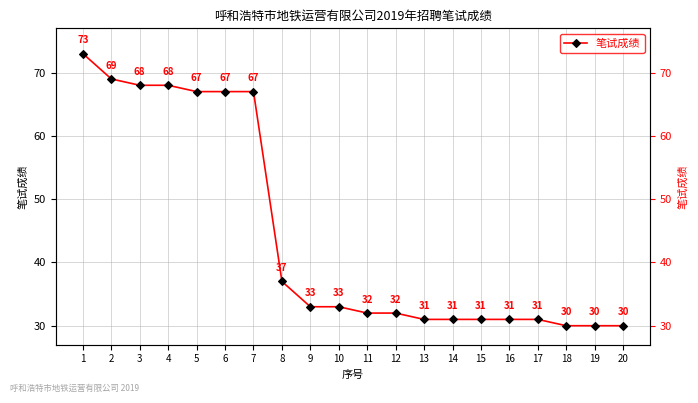

Between 10 and 9, which is larger?

10